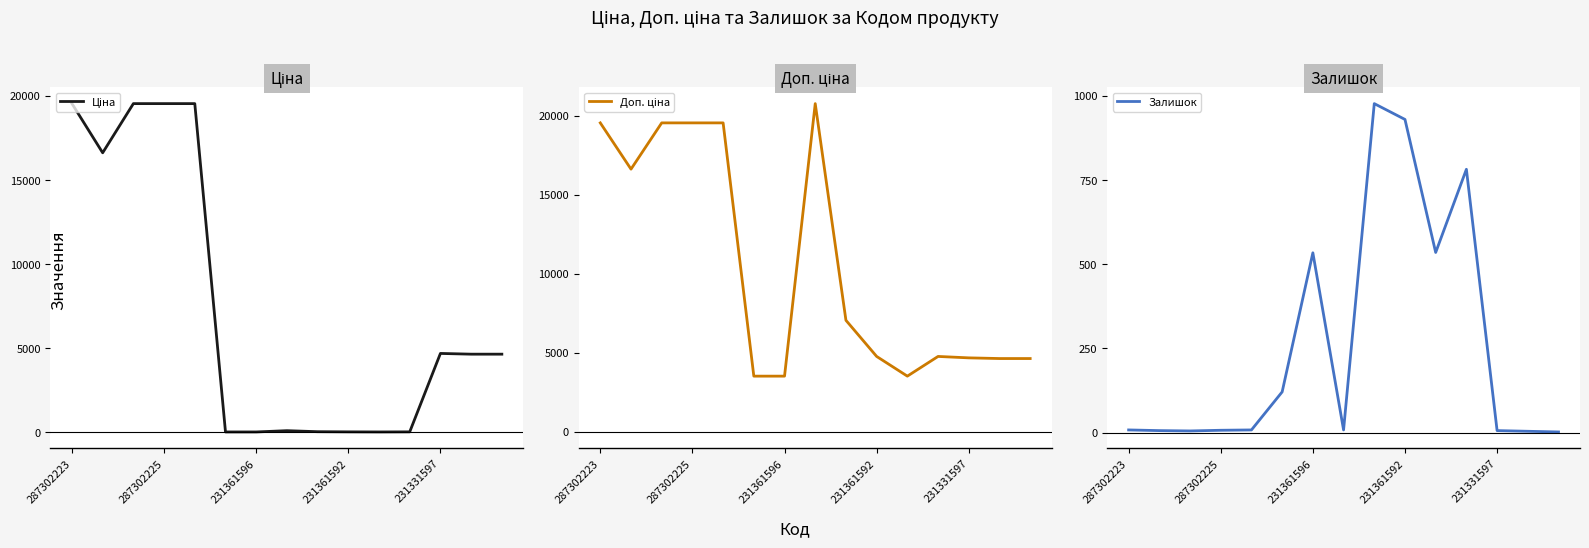

What position from the left is 287302223?

1